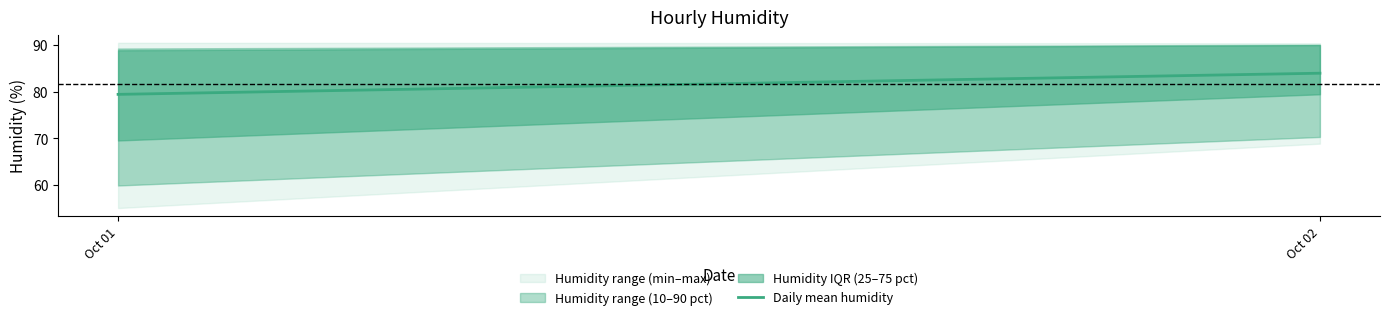

Reading left to right, what are all the values shown in this chart?

79.5	84.0